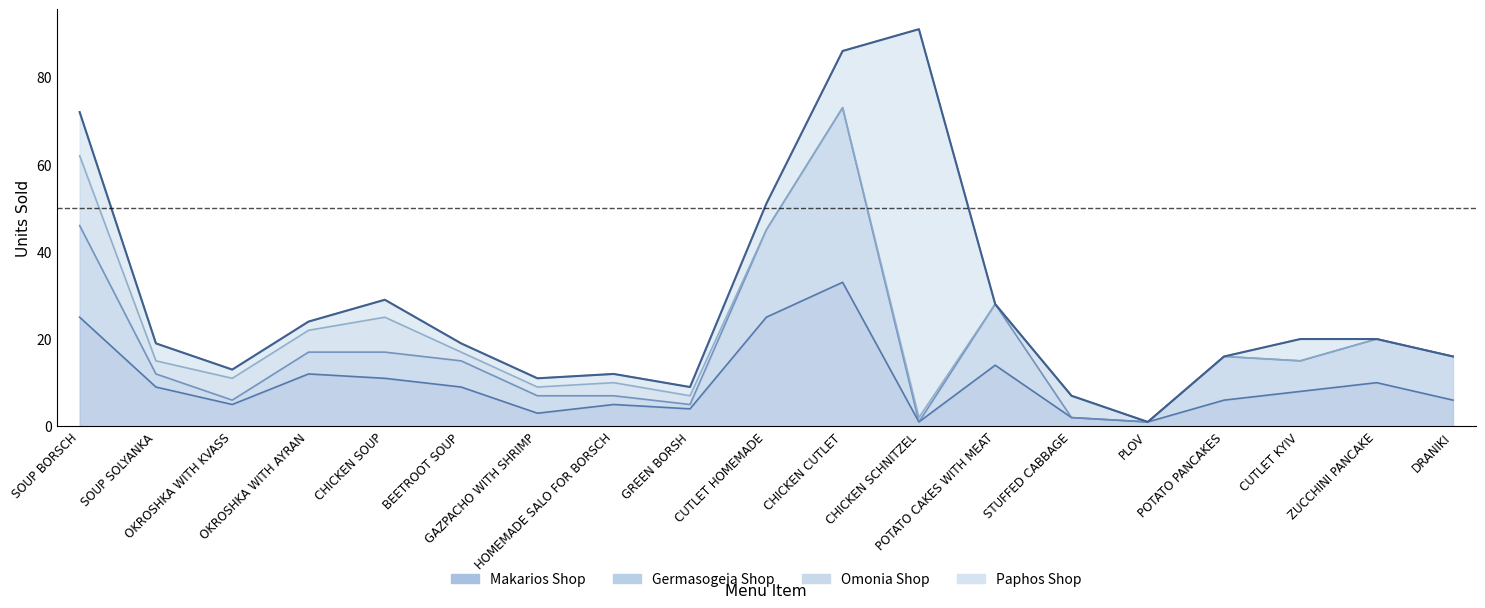

Rank the categories by Makarios Shop value from highest to lowest.

CHICKEN CUTLET, SOUP BORSCH, CUTLET HOMEMADE, POTATO CAKES WITH MEAT, OKROSHKA WITH AYRAN, CHICKEN SOUP, ZUCCHINI PANCAKE, SOUP SOLYANKA, BEETROOT SOUP, CUTLET KYIV, POTATO PANCAKES, DRANIKI, OKROSHKA WITH KVASS, HOMEMADE SALO FOR BORSCH, GREEN BORSH, GAZPACHO WITH SHRIMP, STUFFED CABBAGE, CHICKEN SCHNITZEL, PLOV